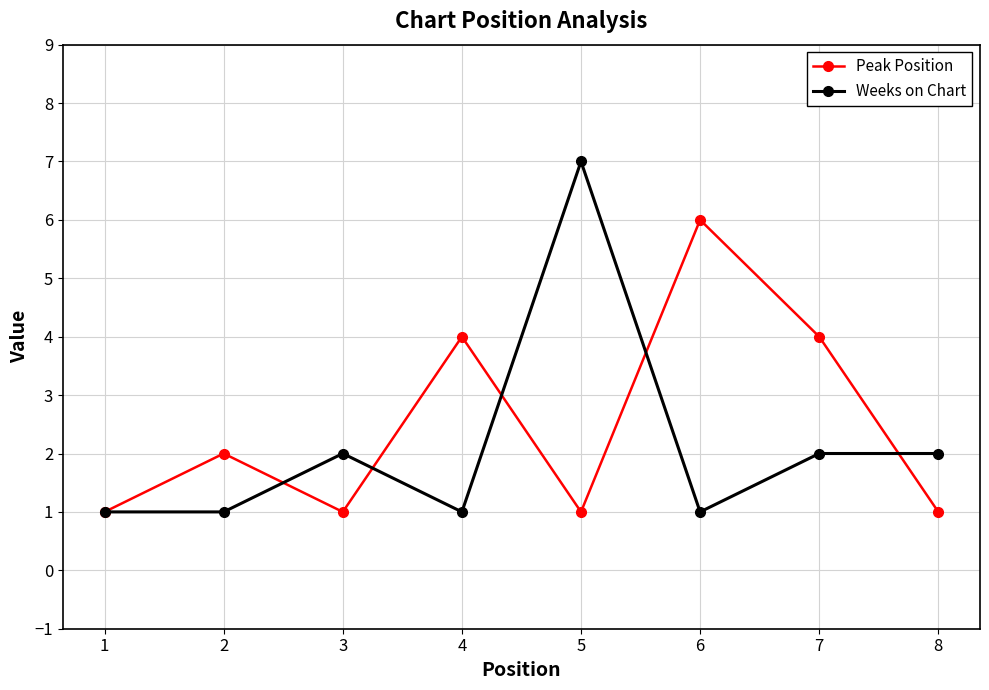

True or false: Weeks on Chart has a value of 7 at 5.

True